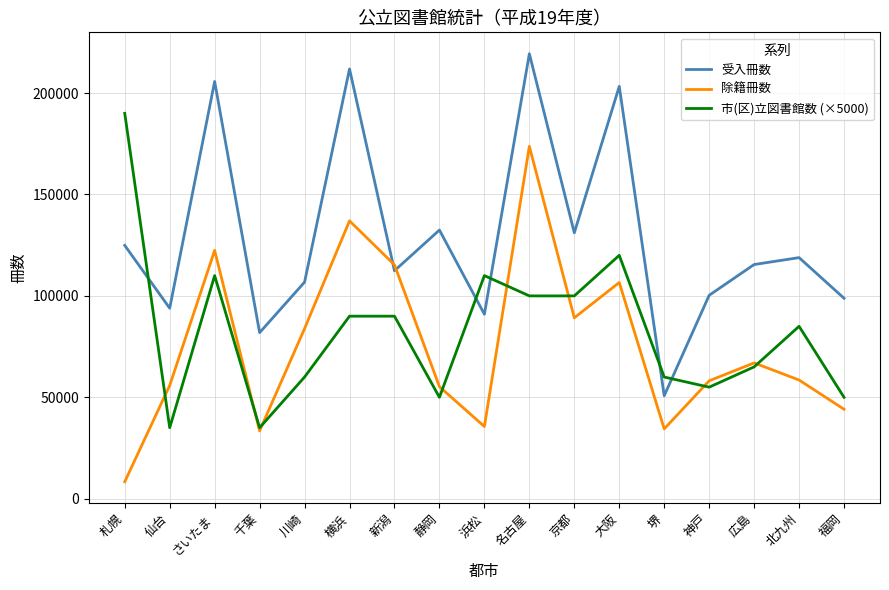

What value does the 市(区)立図書館数 (×5000) series have at 神戸, to the nearest 50?

55000